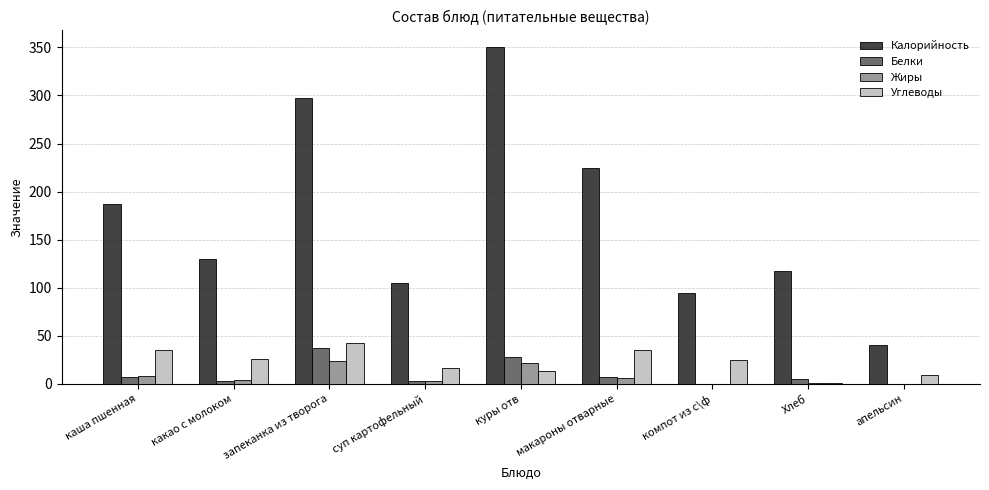

How many groups of bars are there?

9